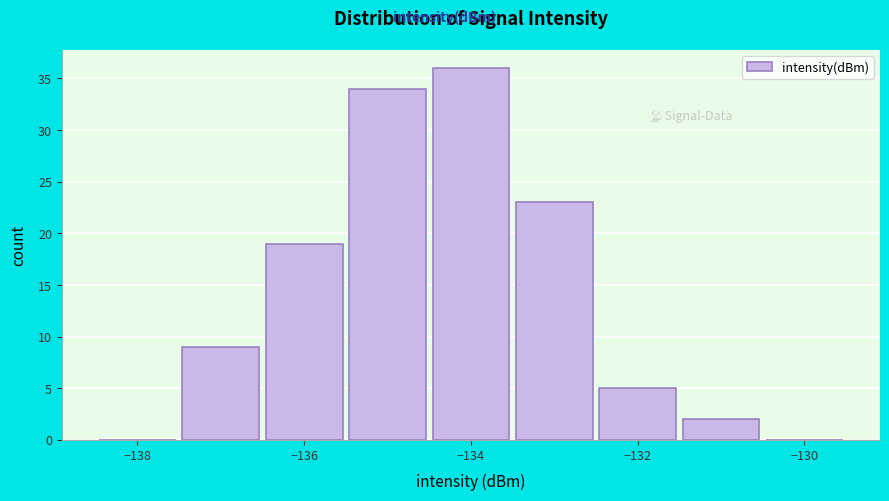

Over which range of the x-axis is the bar tallest?

-134.5 to -133.5